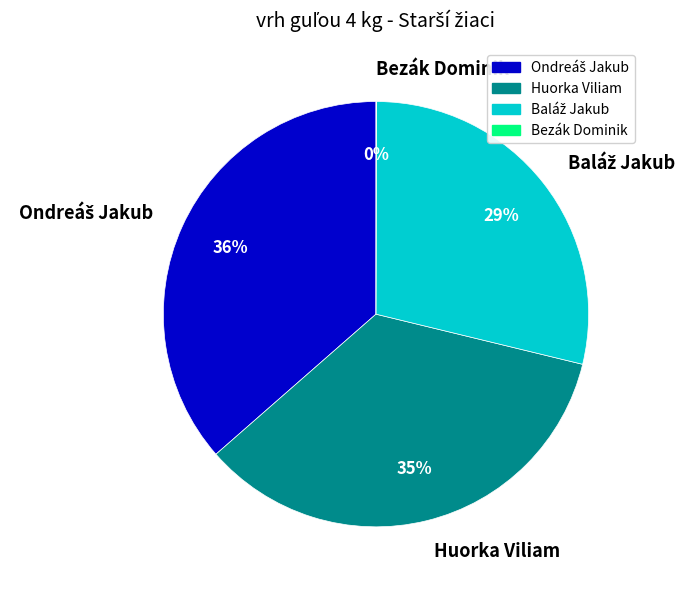

Is it true that Huorka Viliam is 35% of the pie?

True